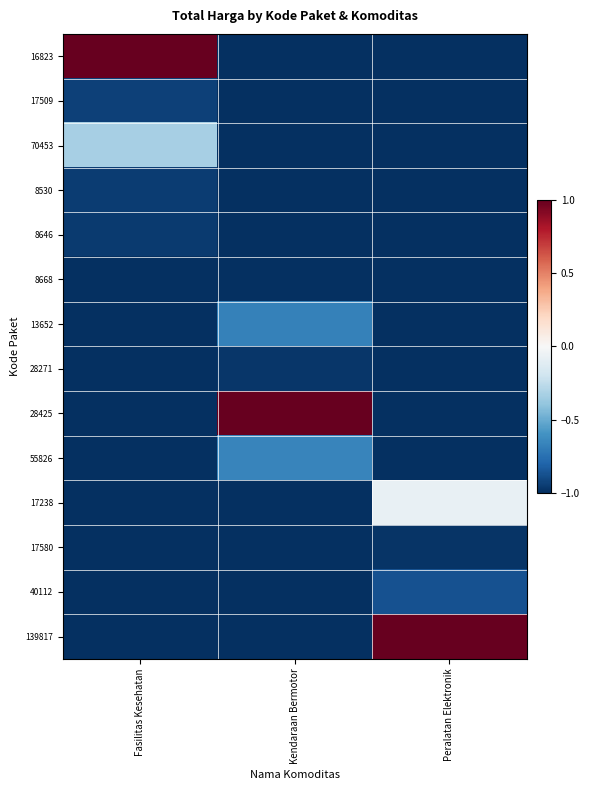

Which series has the largest range (max minus min)?

16823